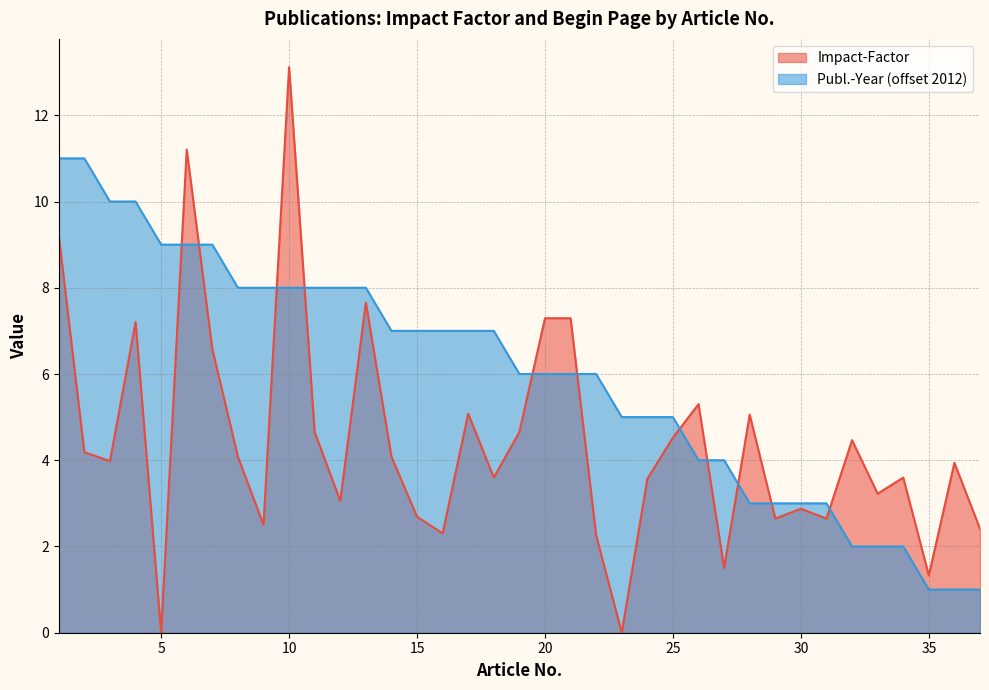

Reading right to left, list all the values displayed in this chart.

37=2.4	36=3.9	35=1.3	34=3.6	33=3.2	32=4.5	31=2.6	30=2.9	29=2.6	28=5.1	27=1.5	26=5.3	25=4.5	24=3.6	23=0.0	22=2.3	21=7.3	20=7.3	19=4.7	18=3.6	17=5.1	16=2.3	15=2.7	14=4.1	13=7.7	12=3.1	11=4.7	10=13.1	9=2.5	8=4.1	7=6.6	6=11.2	5=0.0	4=7.2	3=4.0	2=4.2	1=9.2